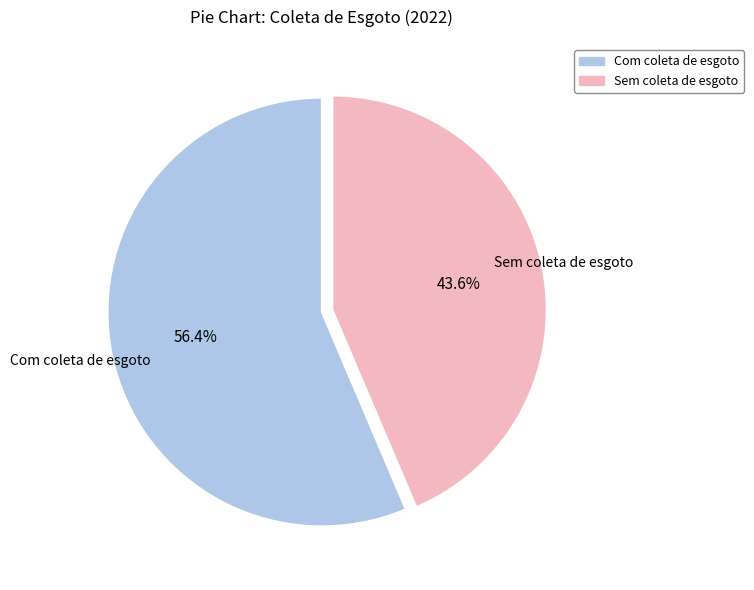

Combined, do Sem coleta de esgoto and Com coleta de esgoto account for over 50%?

Yes